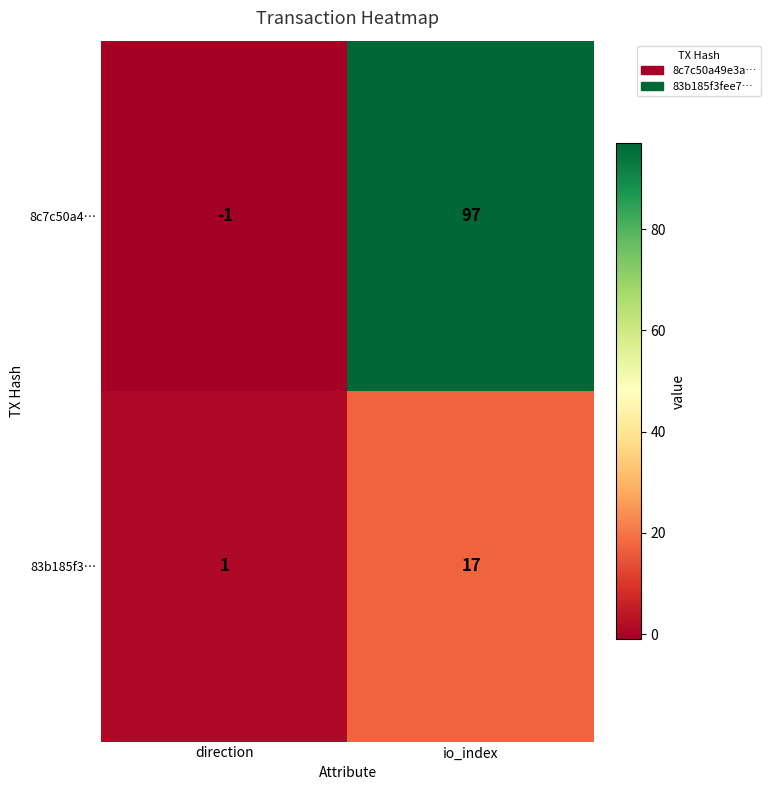

Is it true that 83b185f3… equals 1 at direction?

True